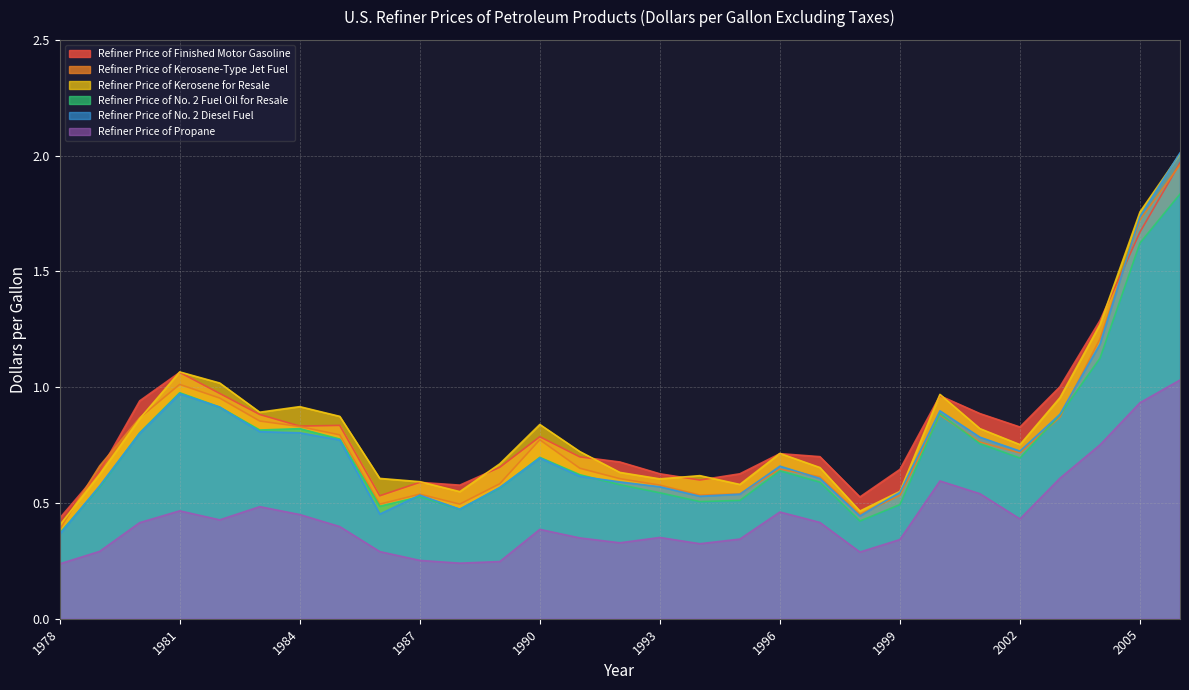

What is the total value across all series at 2006?

10.8